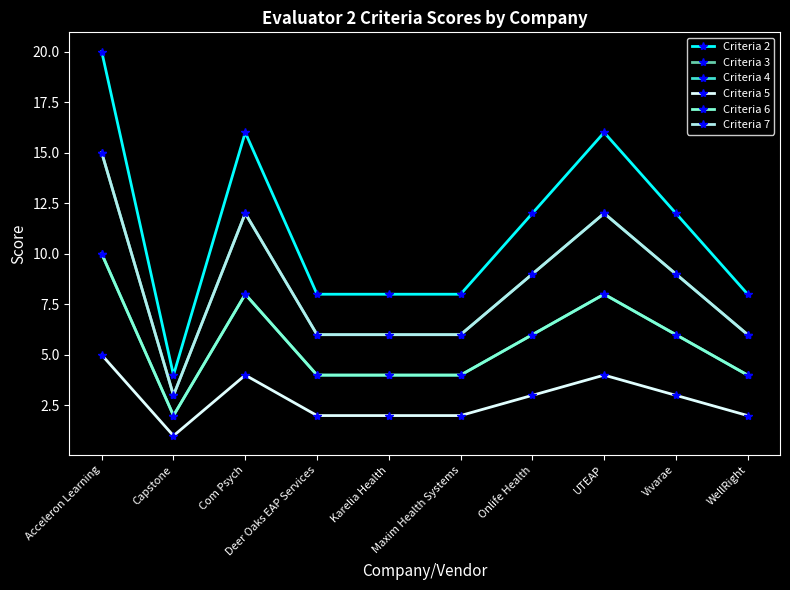

Reading left to right, list all the values displayed in this chart.

Criteria 2: Acceleron Learning=20	Capstone=4	Com Psych=16	Deer Oaks EAP Services=8	Karelia Health=8	Maxim Health Systems=8	Onlife Health=12	UTEAP=16	Vivarae=12	WellRight=8
Criteria 3: Acceleron Learning=15	Capstone=3	Com Psych=12	Deer Oaks EAP Services=6	Karelia Health=6	Maxim Health Systems=6	Onlife Health=9	UTEAP=12	Vivarae=9	WellRight=6
Criteria 4: Acceleron Learning=10	Capstone=2	Com Psych=8	Deer Oaks EAP Services=4	Karelia Health=4	Maxim Health Systems=4	Onlife Health=6	UTEAP=8	Vivarae=6	WellRight=4
Criteria 5: Acceleron Learning=5	Capstone=1	Com Psych=4	Deer Oaks EAP Services=2	Karelia Health=2	Maxim Health Systems=2	Onlife Health=3	UTEAP=4	Vivarae=3	WellRight=2
Criteria 6: Acceleron Learning=10	Capstone=2	Com Psych=8	Deer Oaks EAP Services=4	Karelia Health=4	Maxim Health Systems=4	Onlife Health=6	UTEAP=8	Vivarae=6	WellRight=4
Criteria 7: Acceleron Learning=15	Capstone=3	Com Psych=12	Deer Oaks EAP Services=6	Karelia Health=6	Maxim Health Systems=6	Onlife Health=9	UTEAP=12	Vivarae=9	WellRight=6